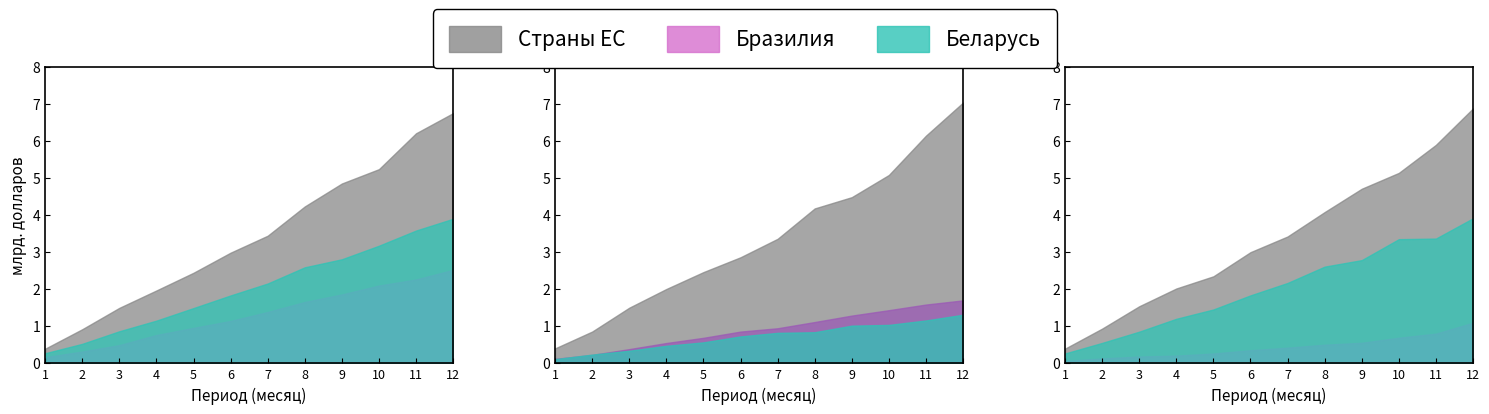

True or false: Эквадор and Турция intersect in this chart.

False